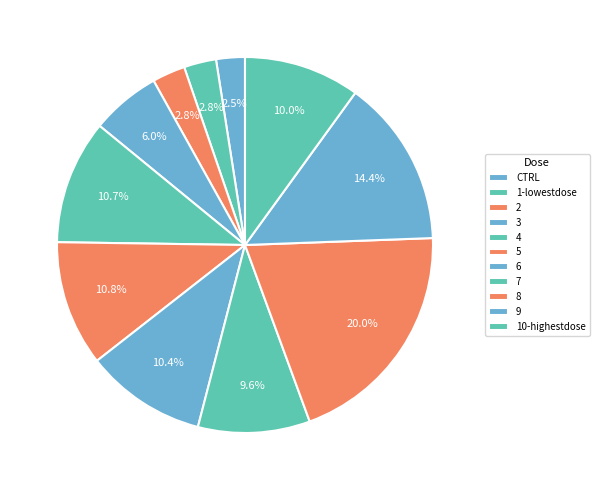

Which category has the smallest portion of the pie?

CTRL